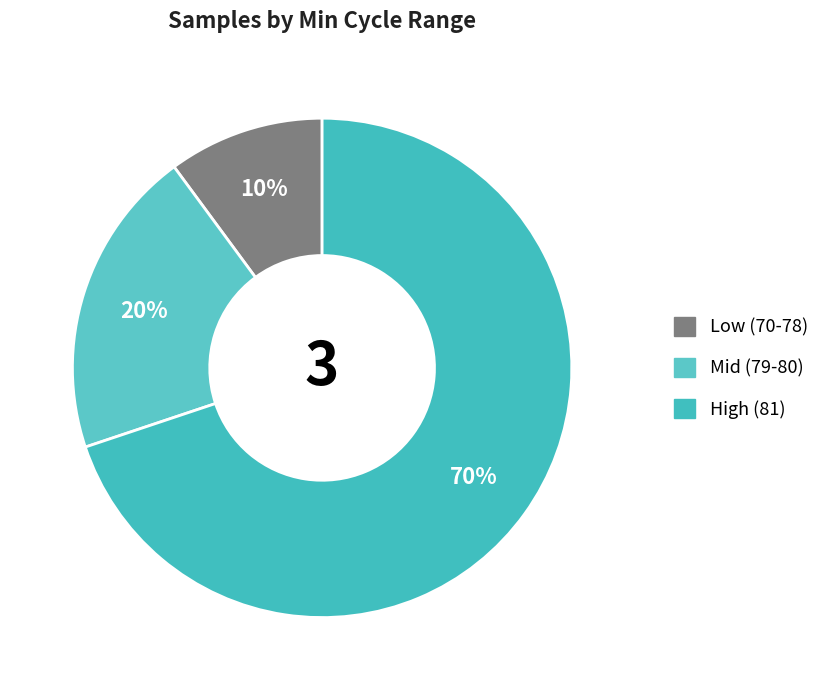

How many slices are in this pie chart?

3